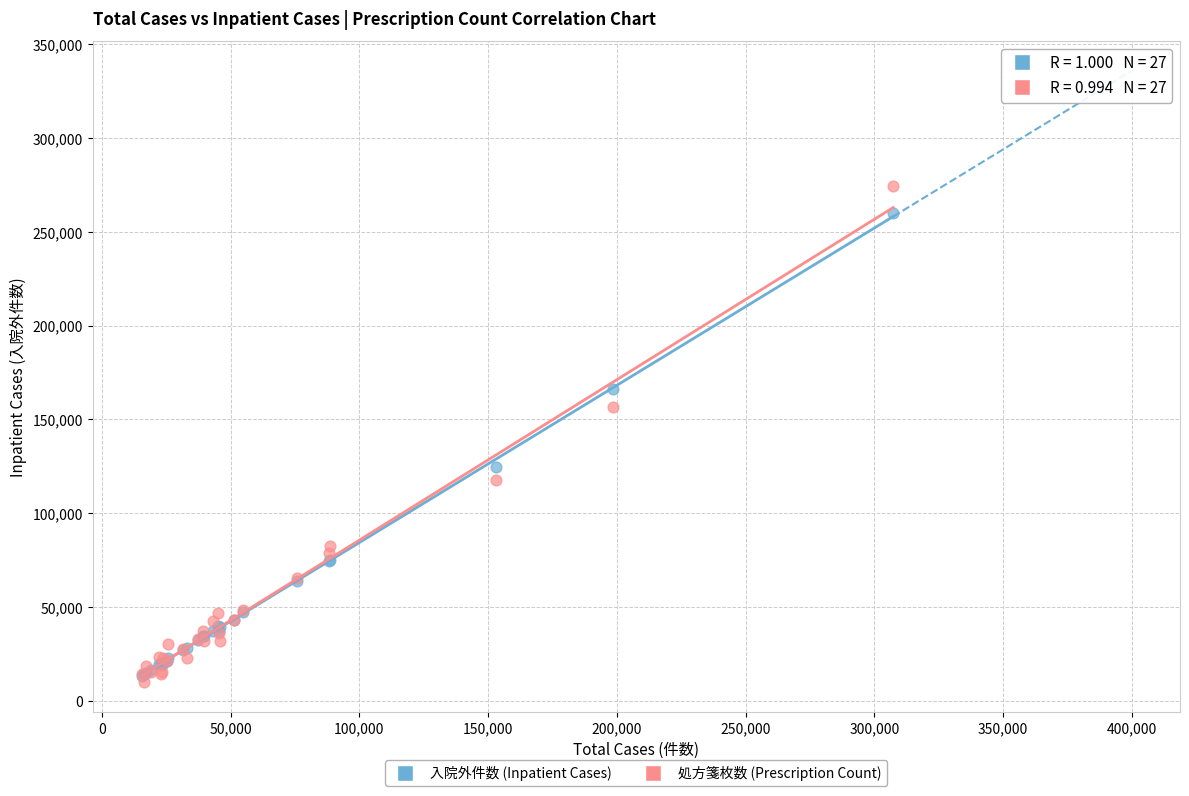

Which series contains the highest Y value?

処方箋枚数 (Prescription Count)